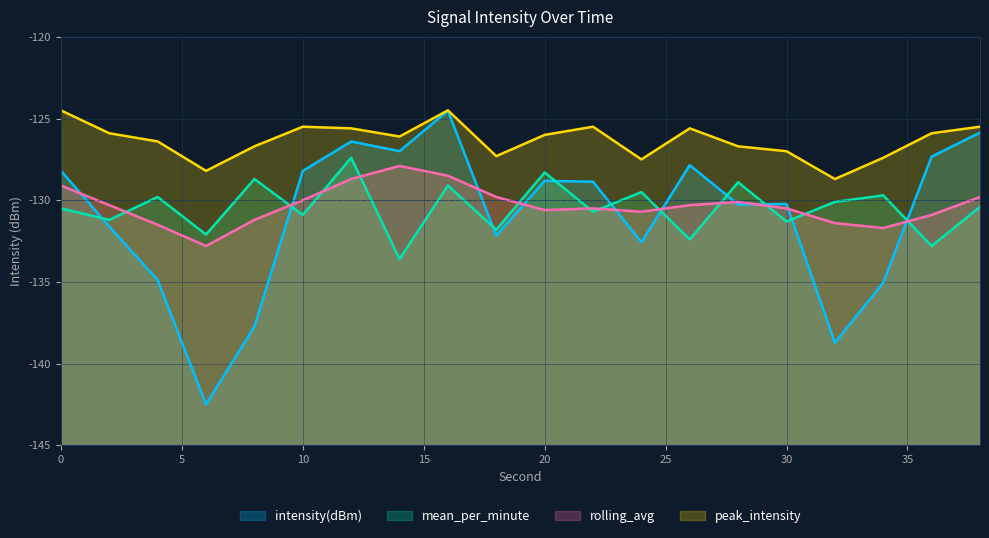

Which category has the lowest value in the intensity(dBm) series?

6